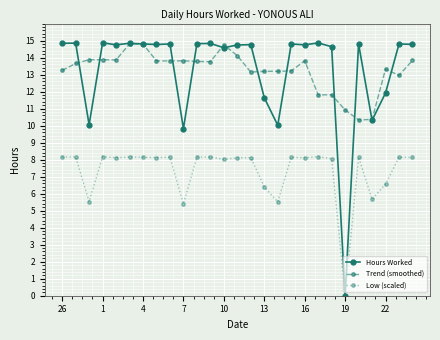

Which series has the largest range (max minus min)?

Hours Worked